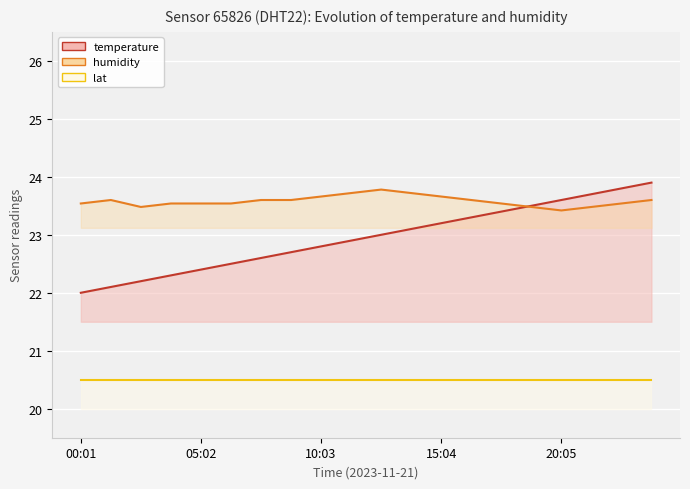

Which series has the largest total across all categories?

humidity